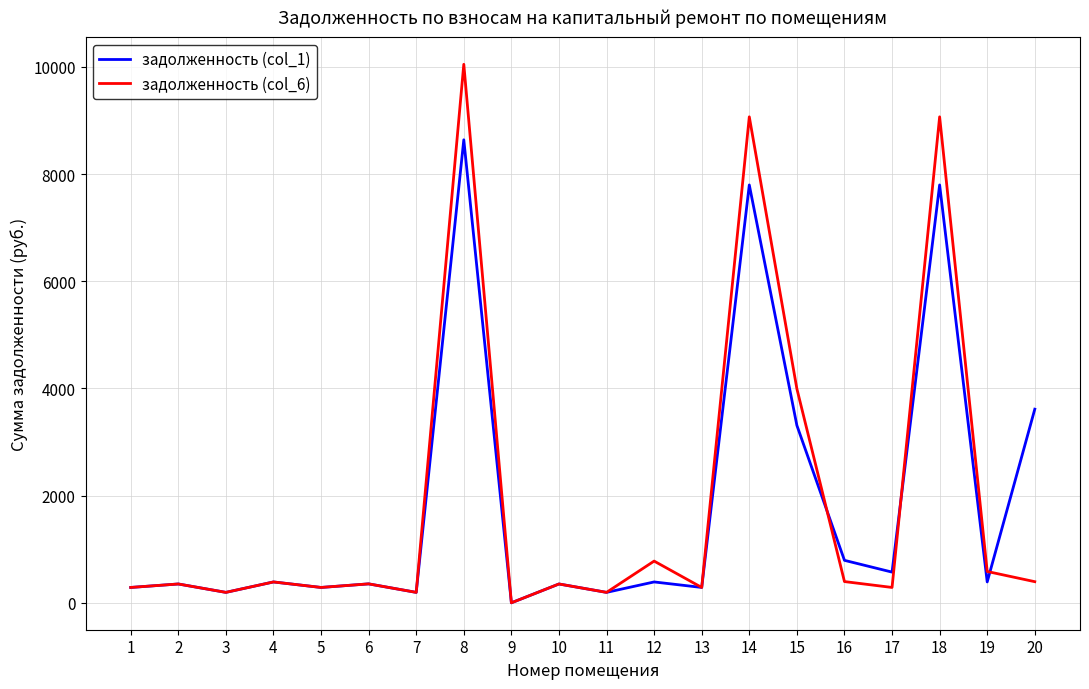

Rank the series by their maximum value, from highest to lowest.

задолженность (col_6), задолженность (col_1)